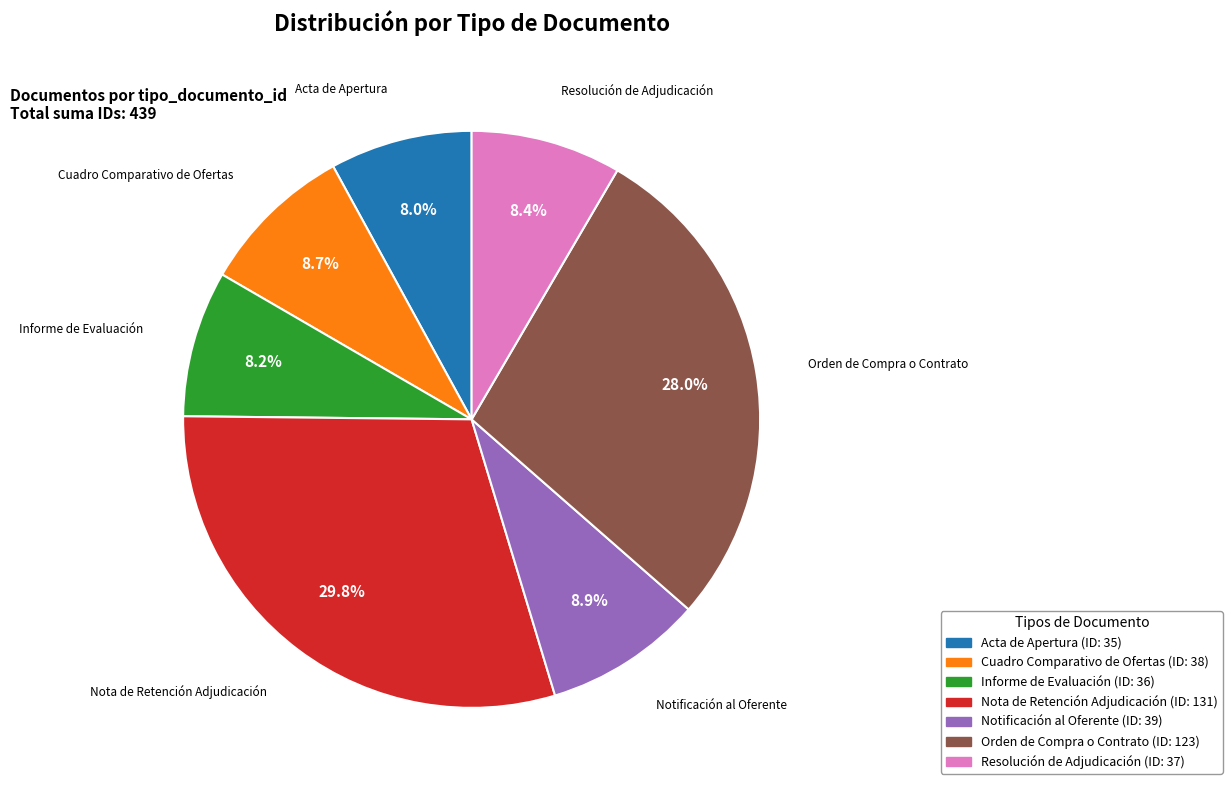

To the nearest percent, what is the difference between the Notificación al Oferente and Acta de Apertura slice percentages?

1%